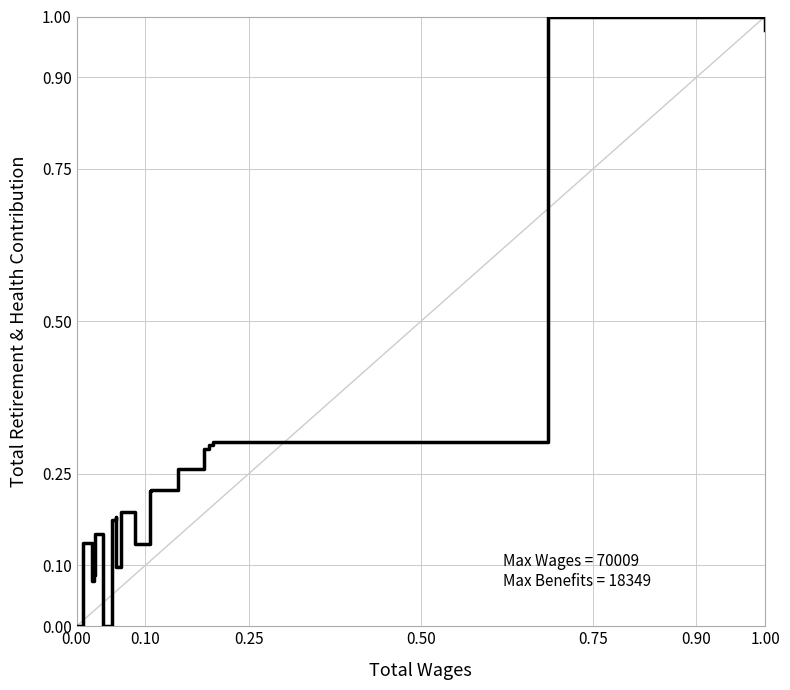

Does the chart display data point markers on the line(s)?

No